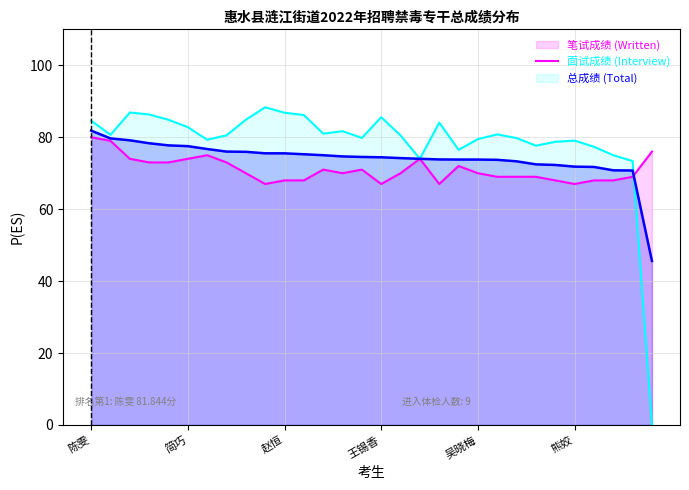

How many interior local valleys does the 笔试成绩 series have?

5